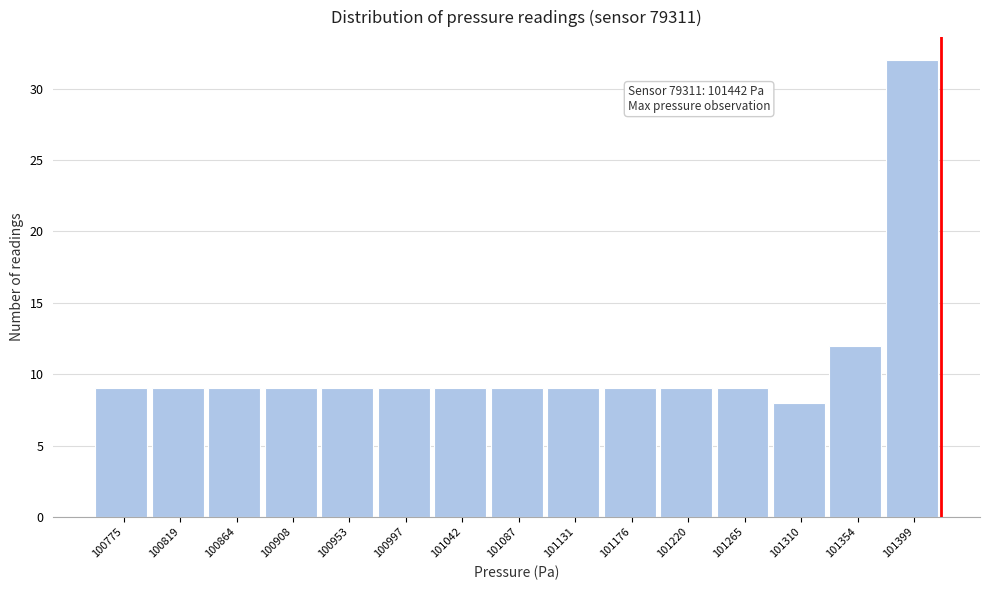

Reading right to left, list all the values displayed in this chart.

101399=32	101354=12	101310=8	101265=9	101220=9	101176=9	101131=9	101087=9	101042=9	100997=9	100953=9	100908=9	100864=9	100819=9	100775=9